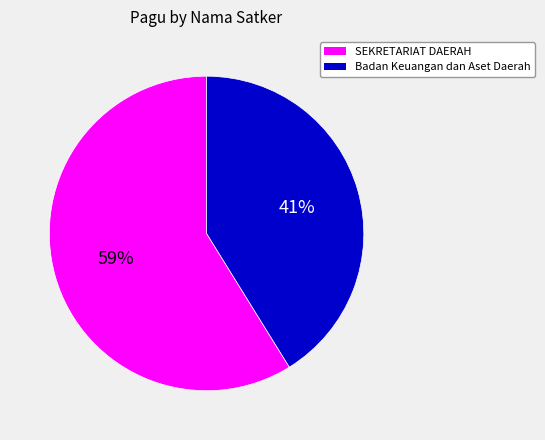

Is the sum of Badan Keuangan dan Aset Daerah and SEKRETARIAT DAERAH greater than half?

Yes